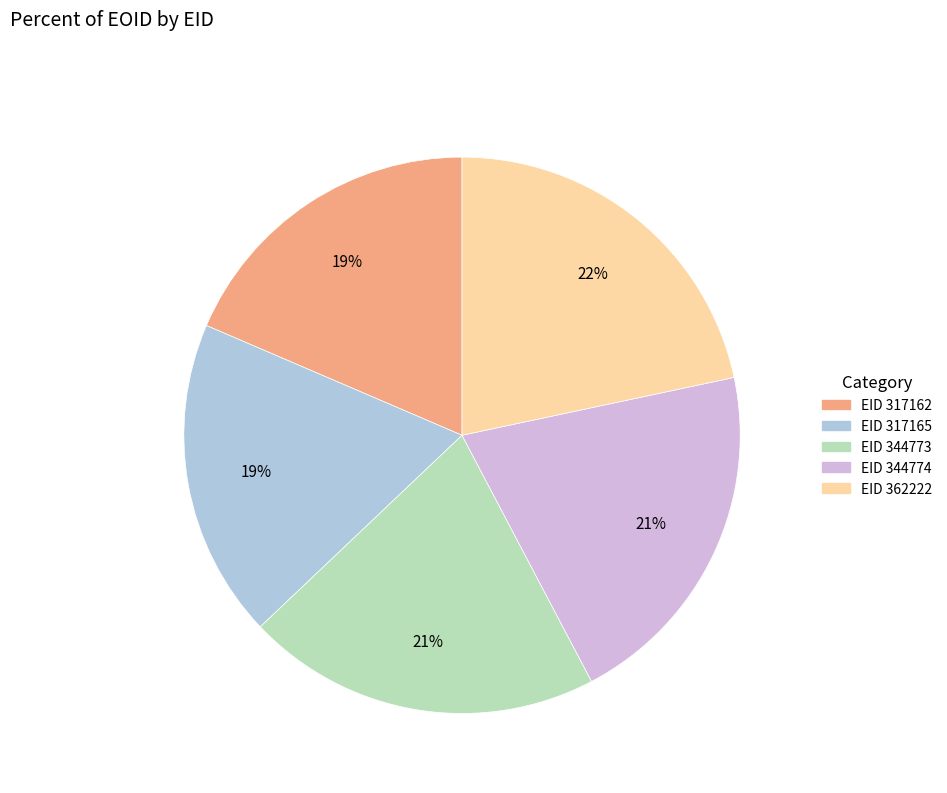

Does any single category account for the majority?

No